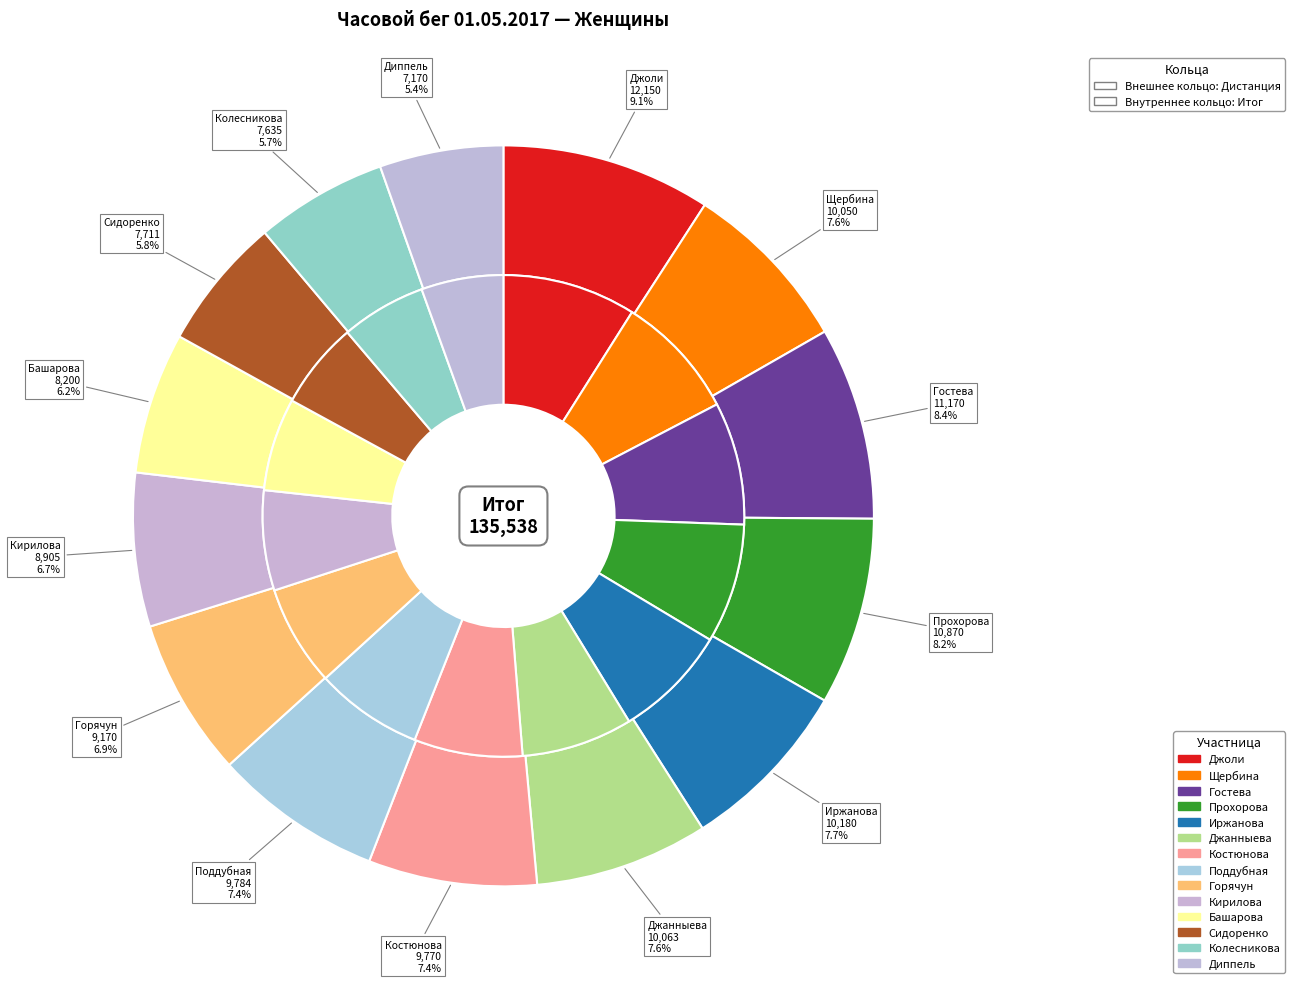

Is Джанныева the majority of the pie?

No